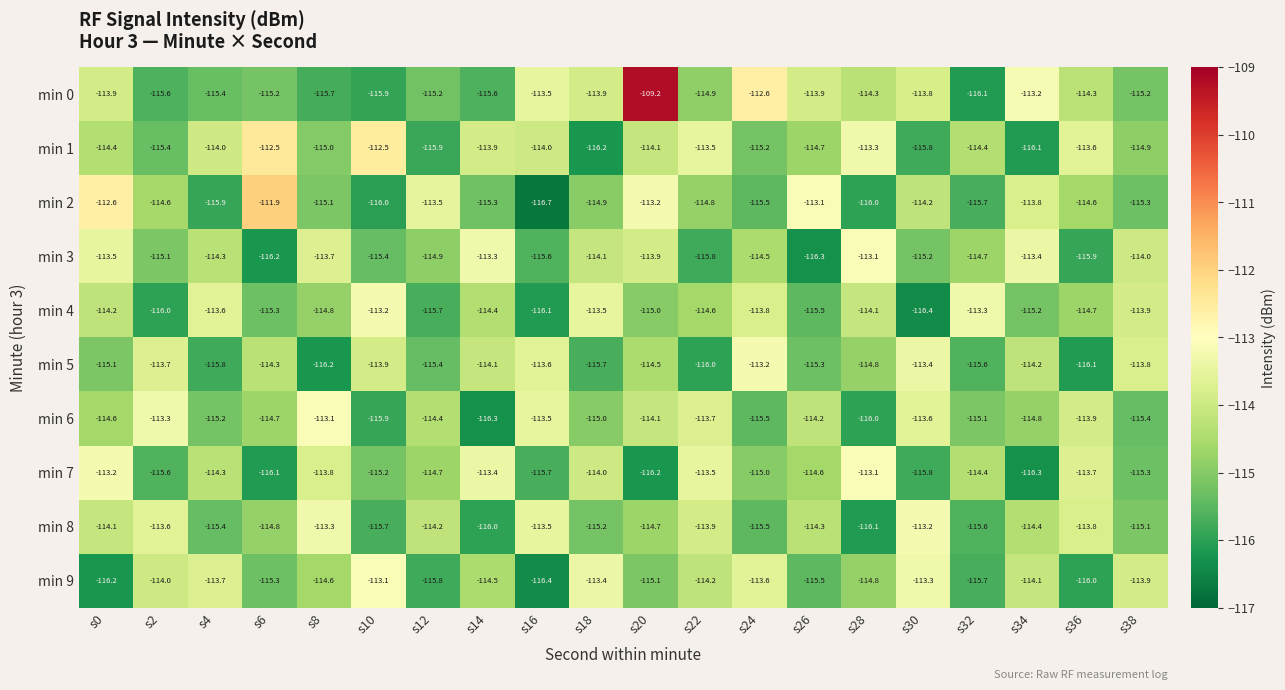

What is the sum of the min 4 values at s32 and s10?

-226.5